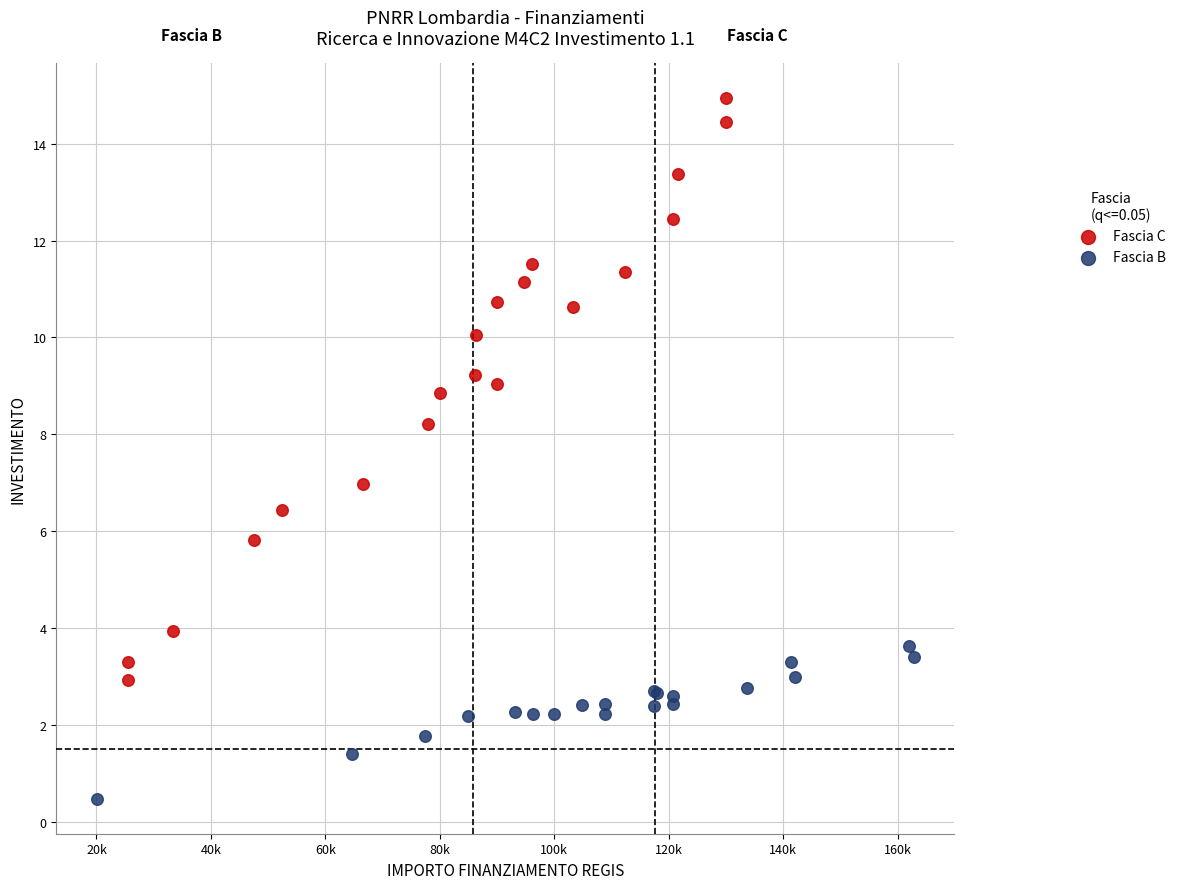

Which series reaches the minimum Y coordinate?

Fascia B